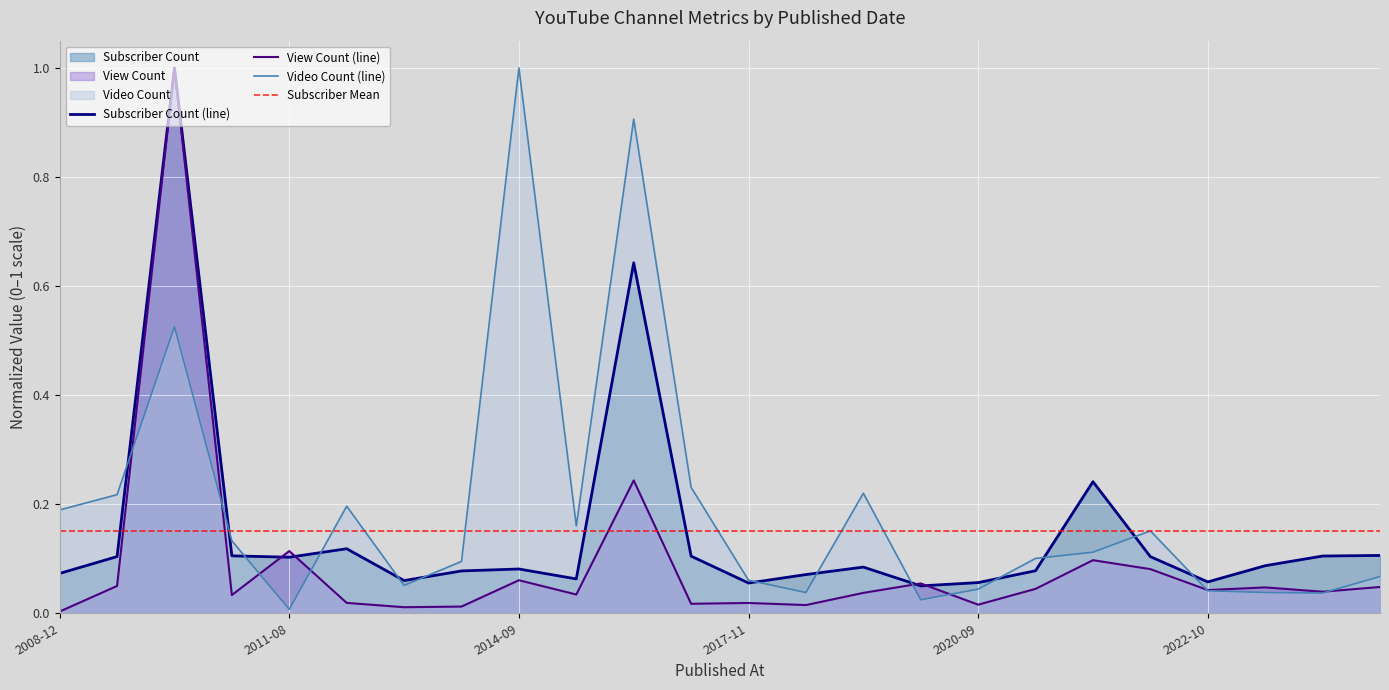

What position from the right is 2015-06-24?

15